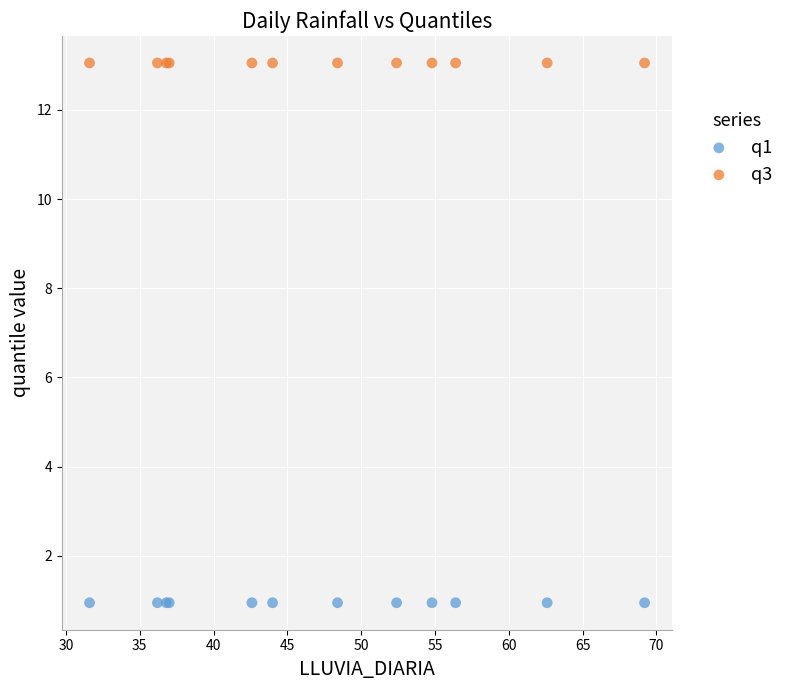

Which series contains the highest Y value?

q3